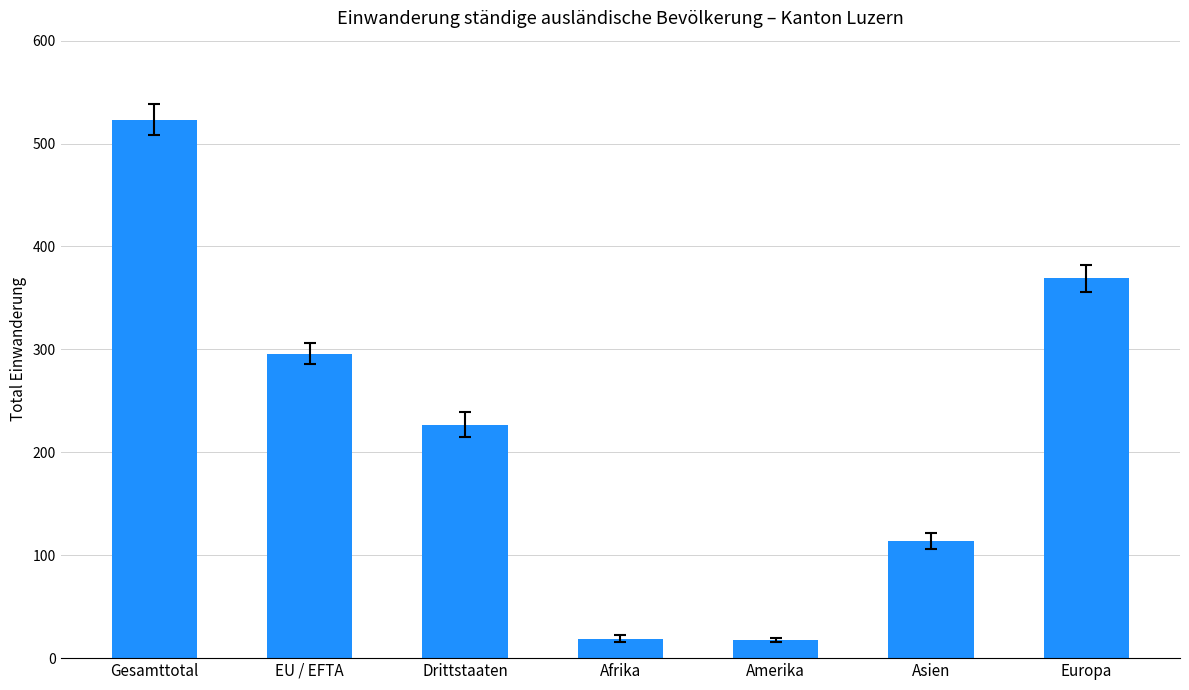

Which label corresponds to the largest value in the chart?

Gesamttotal